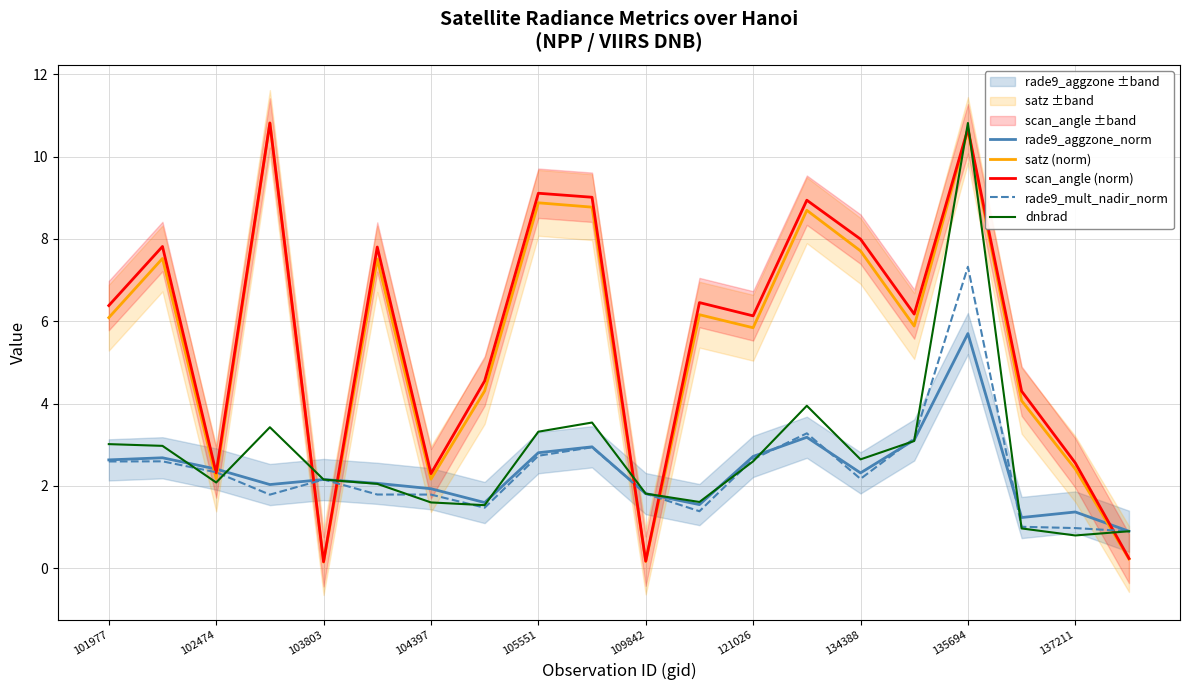

What is the sum of all rade9_aggzone_norm values?

47.2